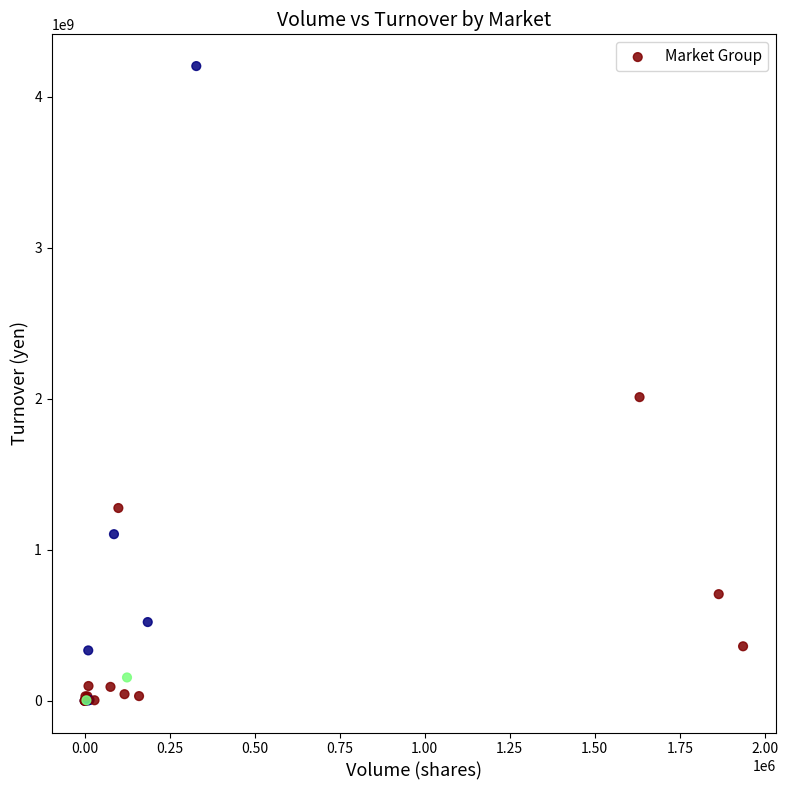

What Y value in the scatter plot is closest to 2101136315?

2010367340